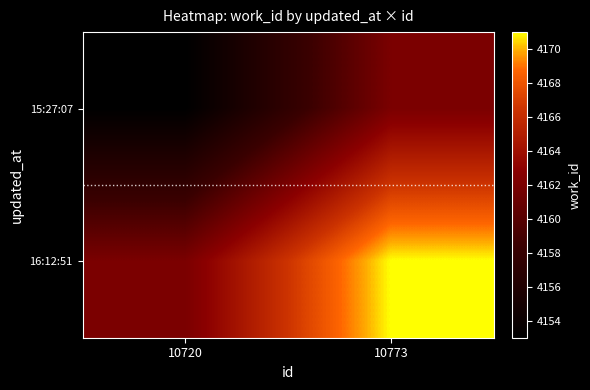

Between 10720 and 10773, which series saw the biggest shift?

15:27:07